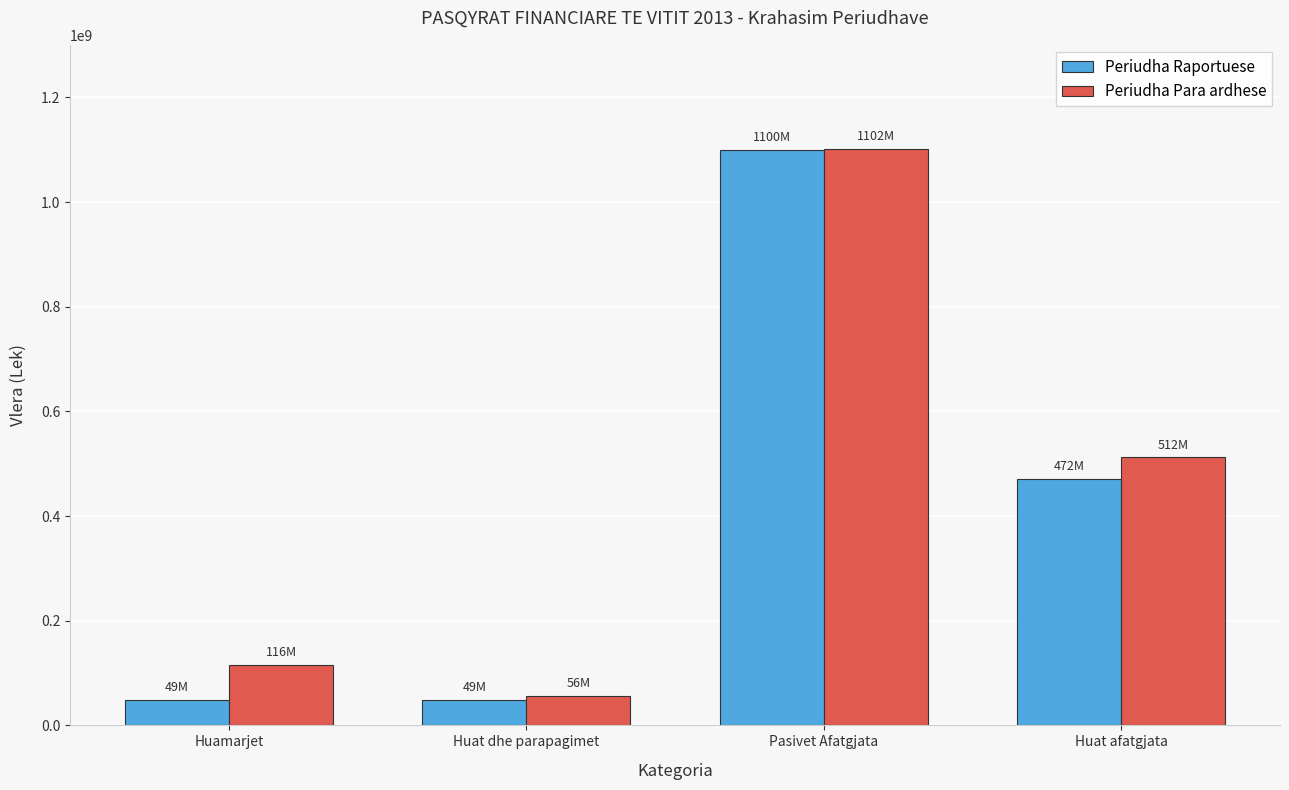

Which series has the largest total across all categories?

Periudha Para ardhese